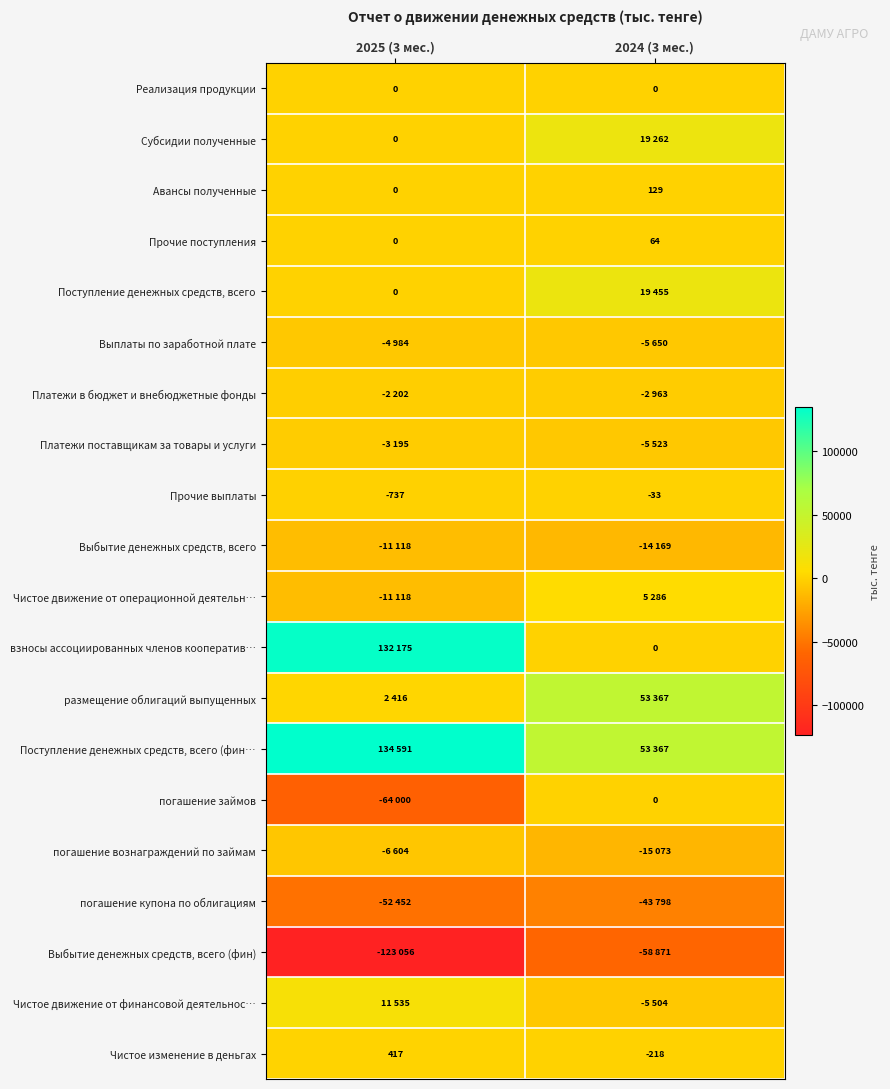

Rank the categories by Прочие поступления value from lowest to highest.

2025 (3 мес.), 2024 (3 мес.)